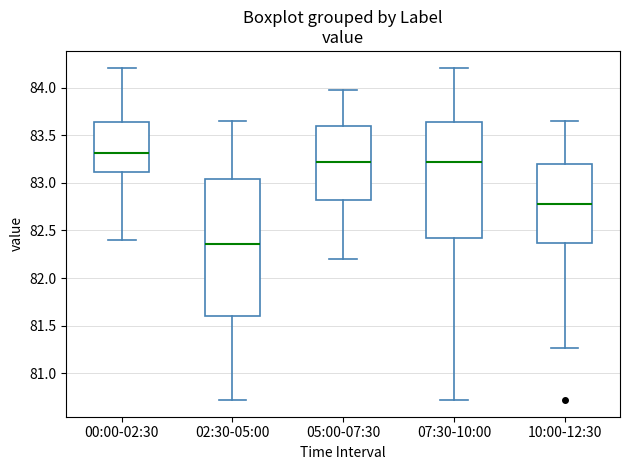

Which box has the lowest median line?

02:30-05:00